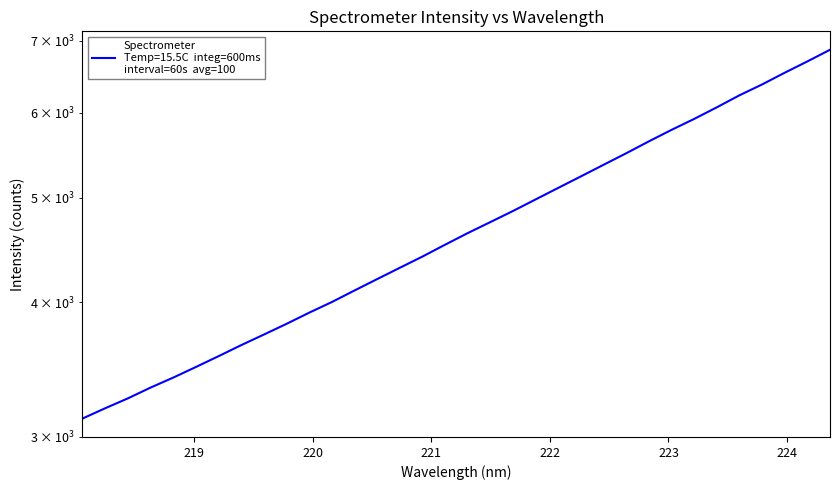

Reading left to right, list all the values displayed in this chart.

3118.3	3187.6	3255.6	3331.6	3403.6	3481.8	3563.3	3648.7	3732.1	3818.7	3911.1	4001.2	4101.4	4202.5	4305.4	4410.3	4523.7	4637.4	4748.1	4862.3	4984.3	5108.9	5236.0	5367.5	5501.4	5643.1	5783.5	5920.6	6069.3	6227.3	6373.5	6535.4	6695.1	6864.1